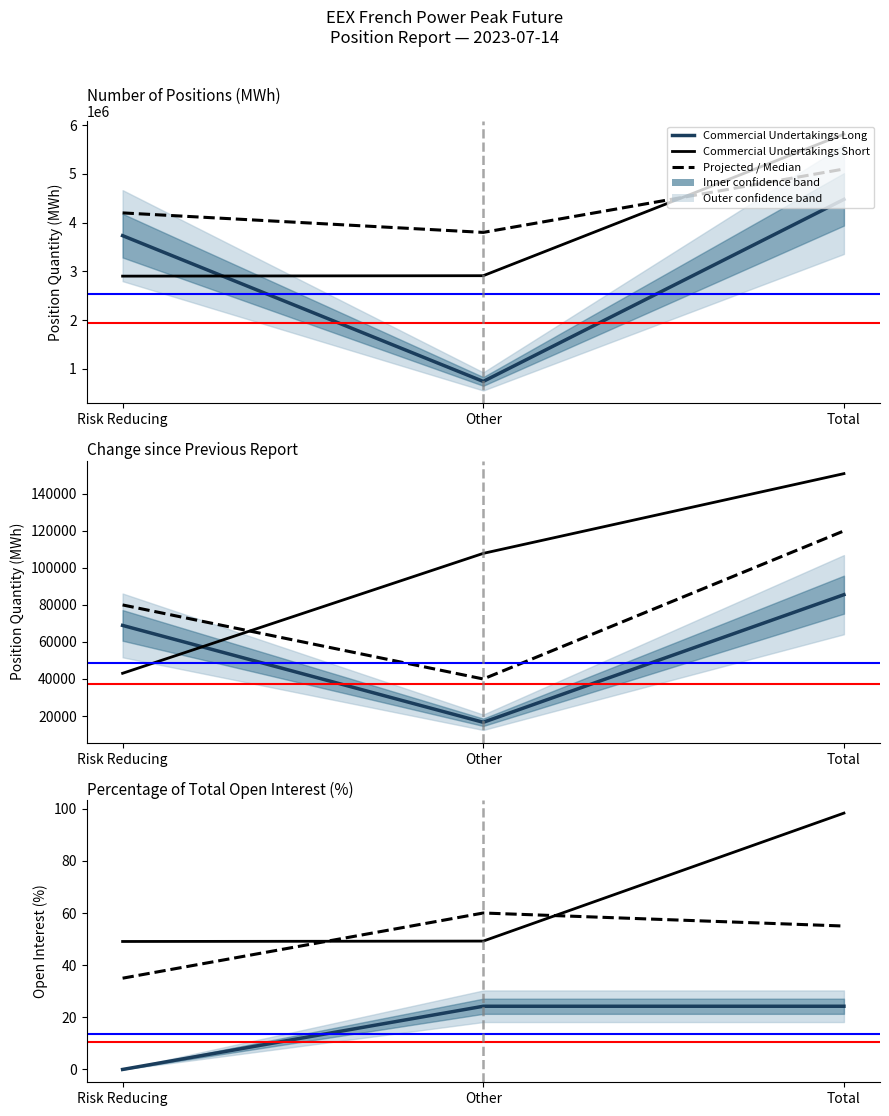

True or false: Commercial Undertakings Long and Commercial Undertakings Short intersect in this chart.

True